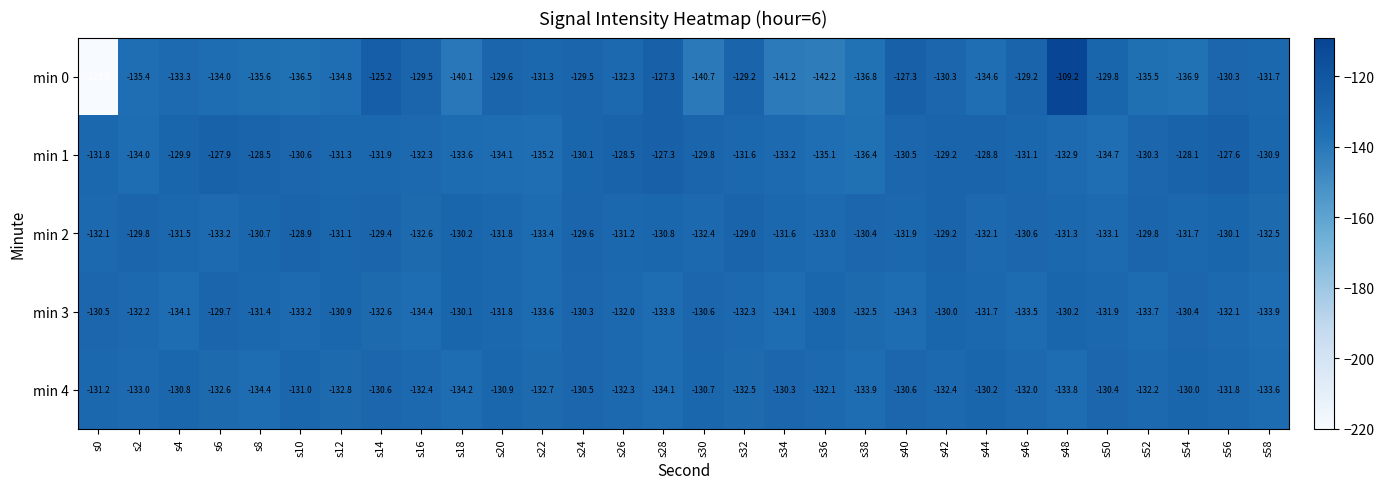

What is the difference between the highest and lowest values at s28?

6.8